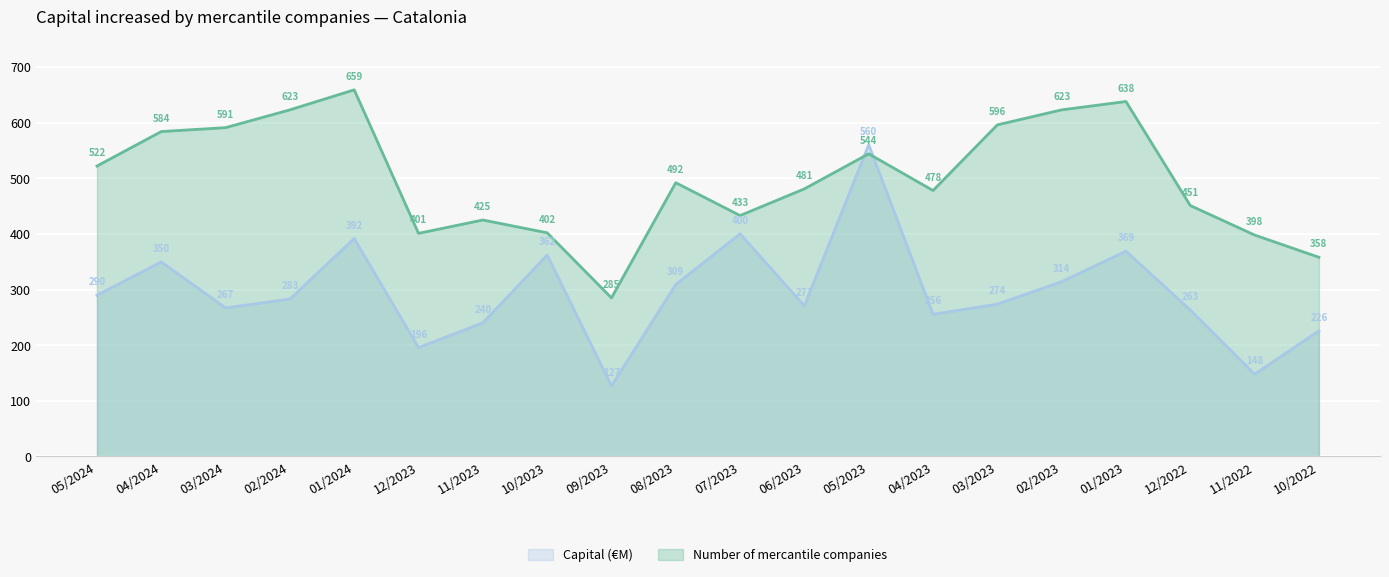

Where is the first local maximum for Capital (€M)?

04/2024